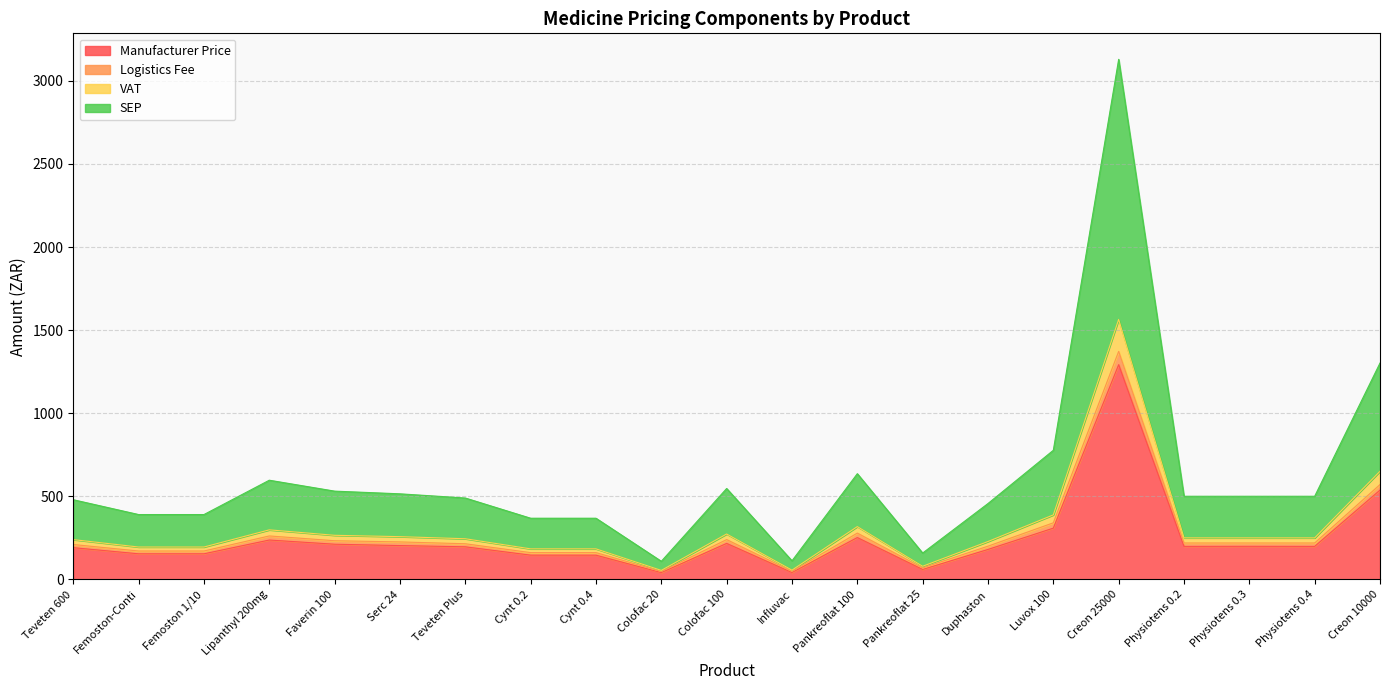

Which category has the highest value in the Manufacturer Price series?

Creon 25000